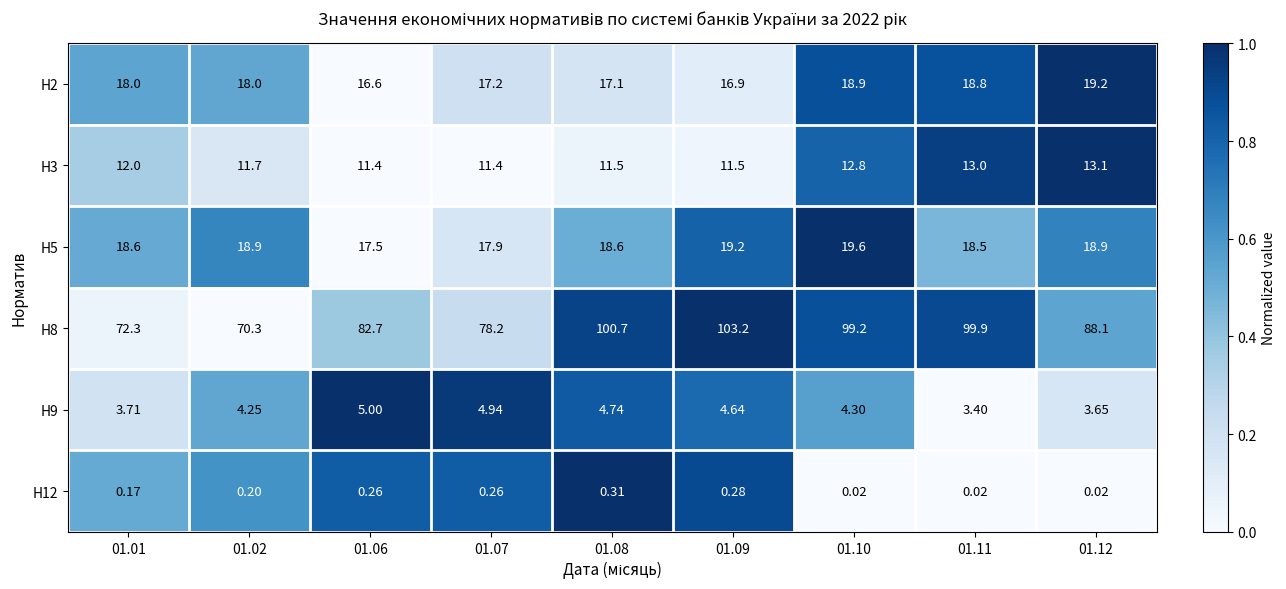

What is the total value across all series at 01.01?

124.8